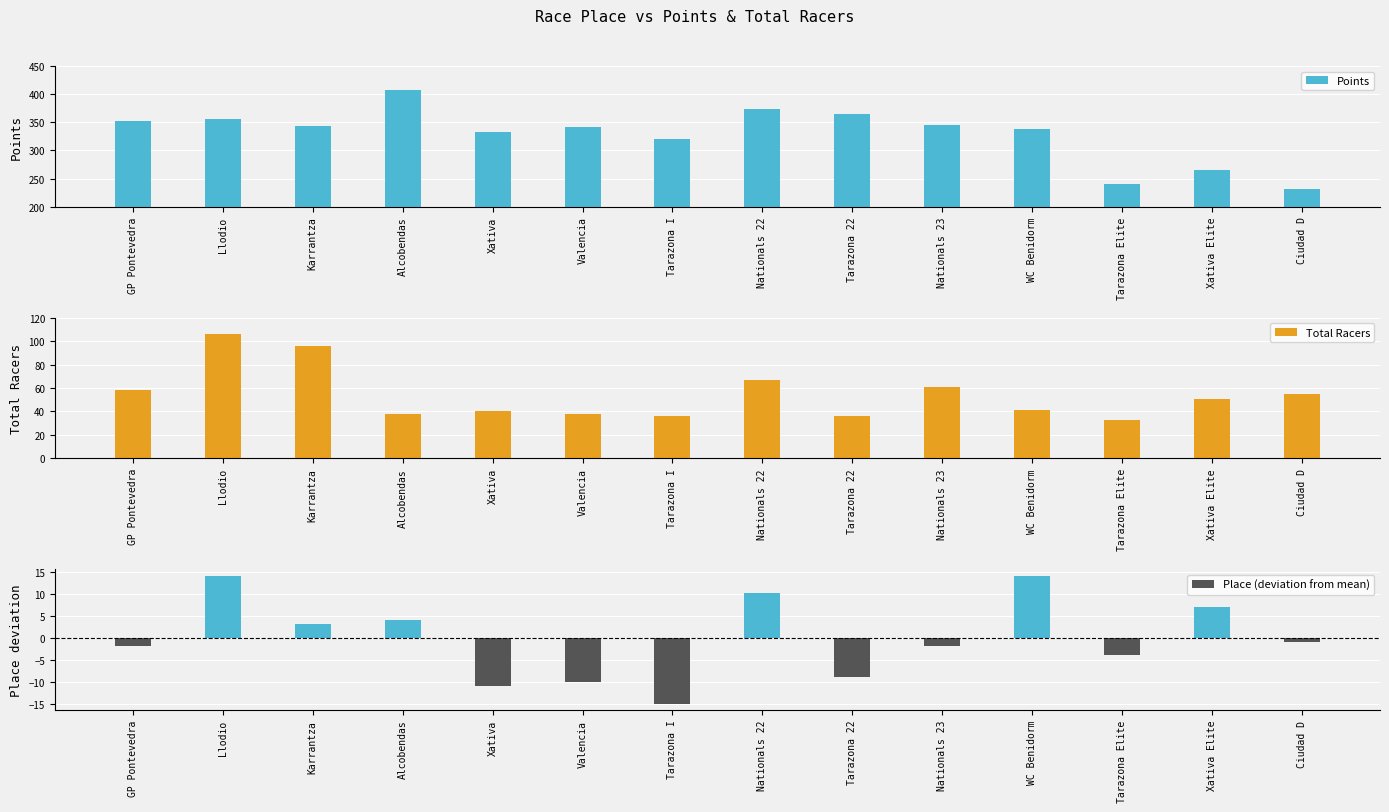

Rank the series by their average value, from highest to lowest.

Points, Total Racers, Place (deviation from mean)